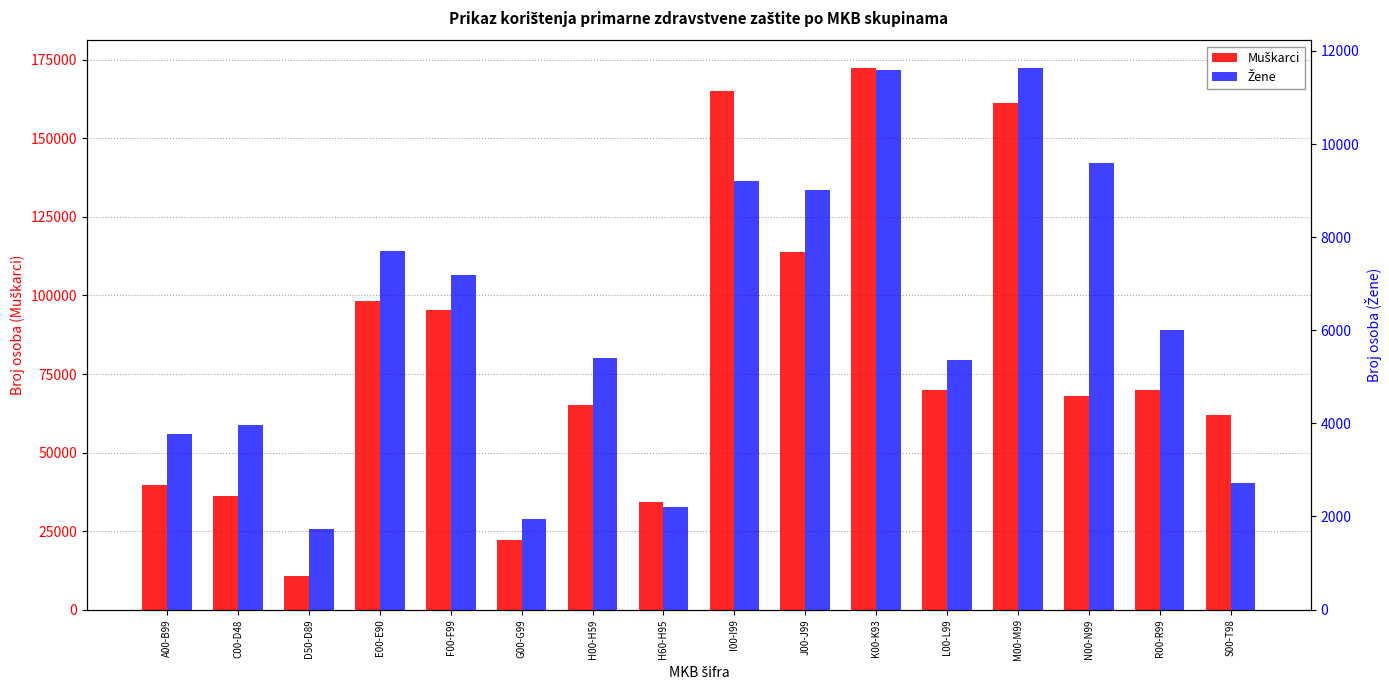

What is the label of the 14th bar from the right?

D50-D89